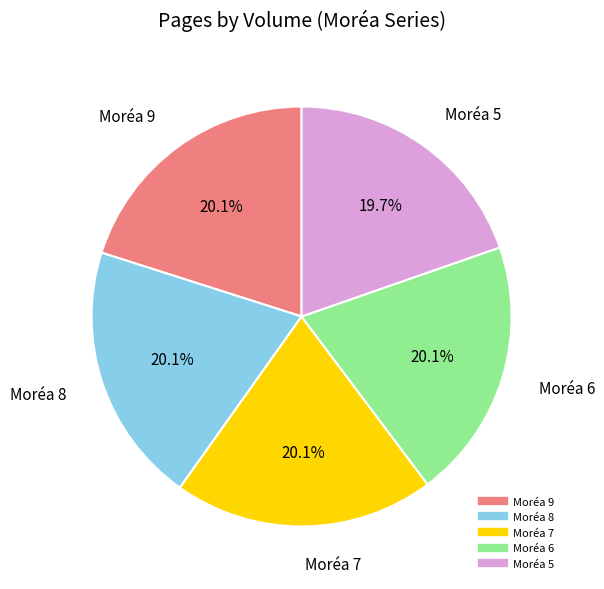

What portion of the pie excludes Moréa 6?

79.9%